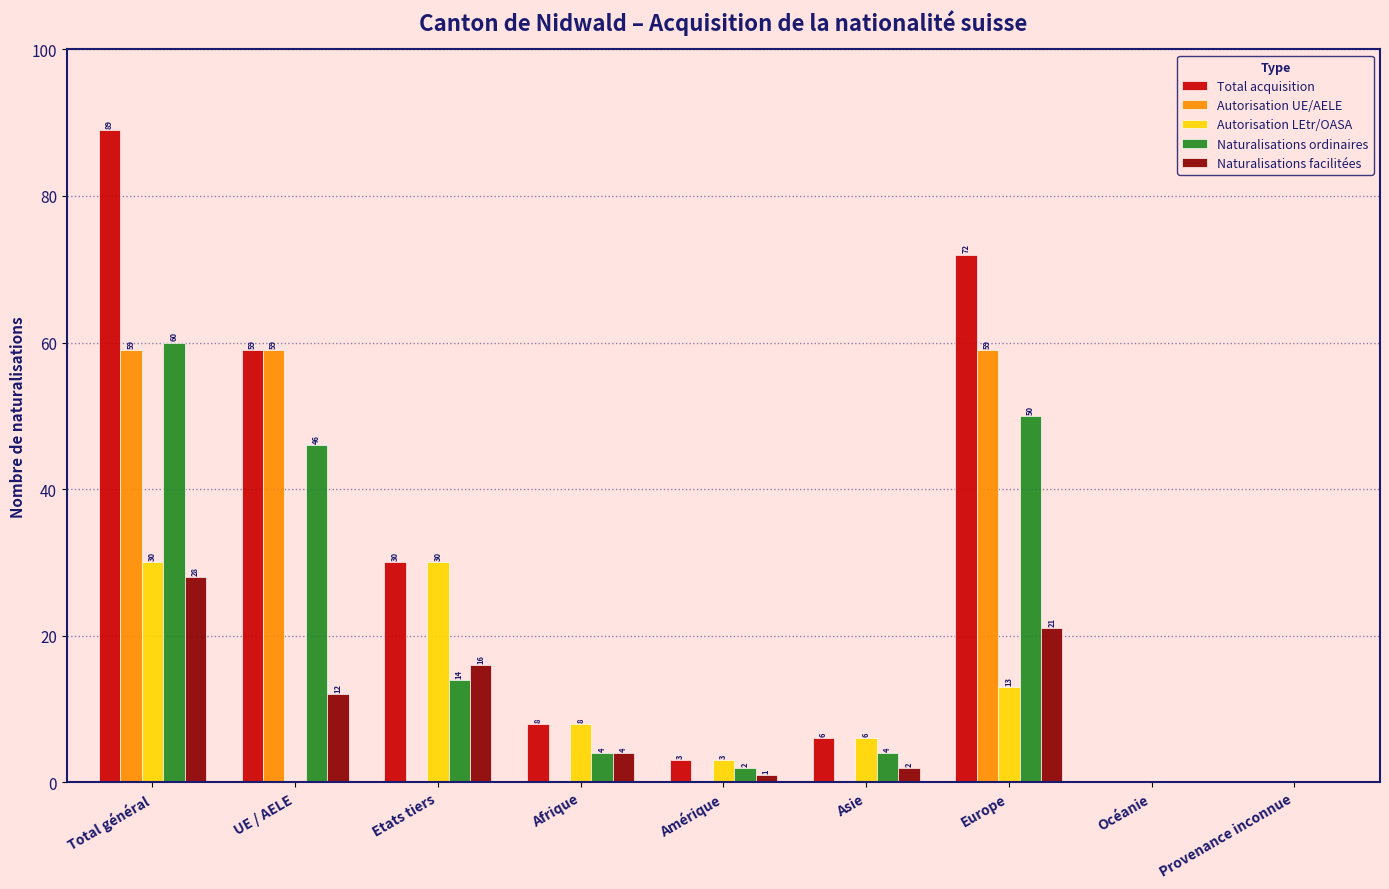

Reading left to right, what are all the values shown in this chart?

Total acquisition: Total général=89	UE / AELE=59	Etats tiers=30	Afrique=8	Amérique=3	Asie=6	Europe=72	Océanie=0	Provenance inconnue=0
Autorisation UE/AELE: Total général=59	UE / AELE=59	Etats tiers=0	Afrique=0	Amérique=0	Asie=0	Europe=59	Océanie=0	Provenance inconnue=0
Autorisation LEtr/OASA: Total général=30	UE / AELE=0	Etats tiers=30	Afrique=8	Amérique=3	Asie=6	Europe=13	Océanie=0	Provenance inconnue=0
Naturalisations ordinaires: Total général=60	UE / AELE=46	Etats tiers=14	Afrique=4	Amérique=2	Asie=4	Europe=50	Océanie=0	Provenance inconnue=0
Naturalisations facilitées: Total général=28	UE / AELE=12	Etats tiers=16	Afrique=4	Amérique=1	Asie=2	Europe=21	Océanie=0	Provenance inconnue=0